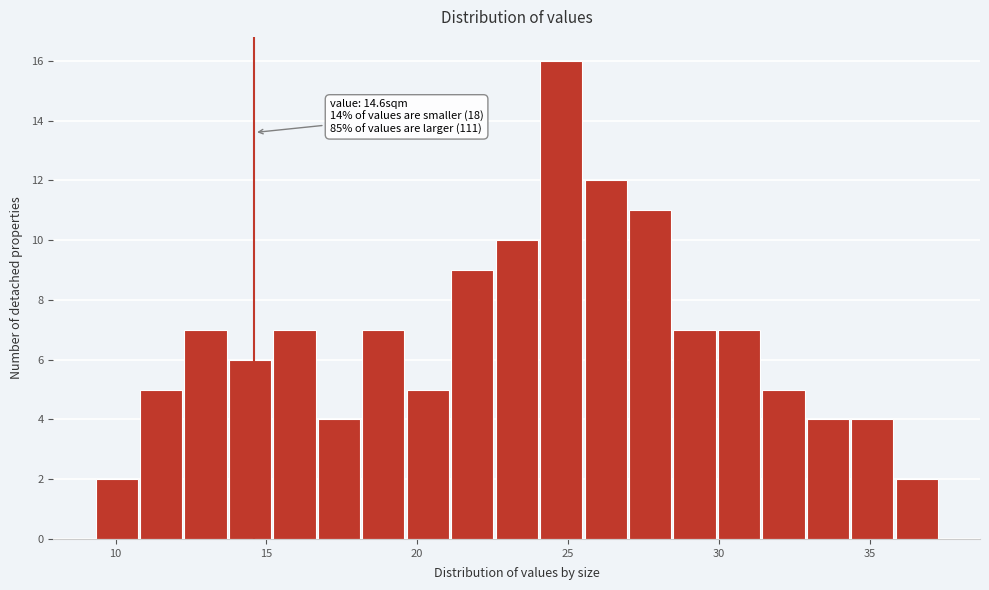

Read against the x-axis, roughly where is the centre of the tallest bar?

25.0